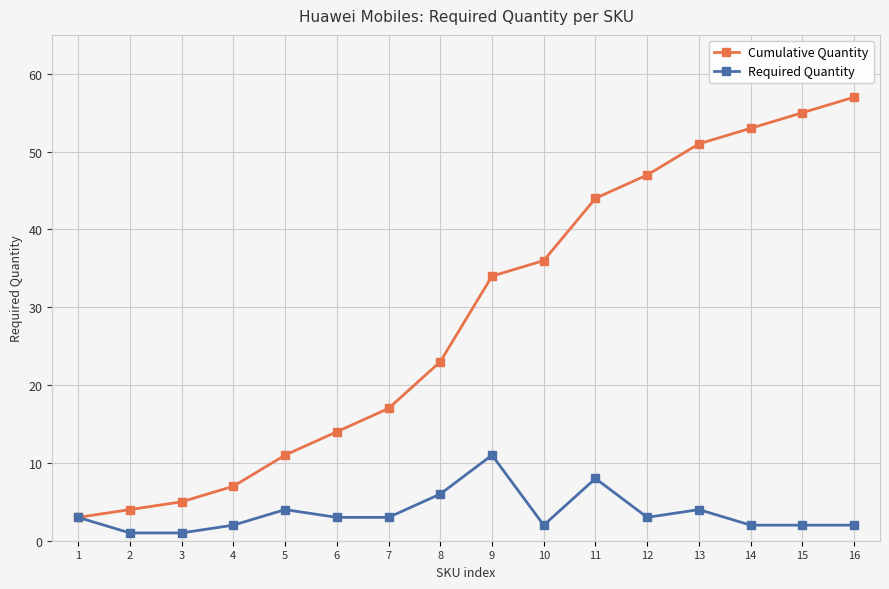

Reading left to right, list all the values displayed in this chart.

Cumulative Quantity: 1=3	2=4	3=5	4=7	5=11	6=14	7=17	8=23	9=34	10=36	11=44	12=47	13=51	14=53	15=55	16=57
Required Quantity: 1=3	2=1	3=1	4=2	5=4	6=3	7=3	8=6	9=11	10=2	11=8	12=3	13=4	14=2	15=2	16=2